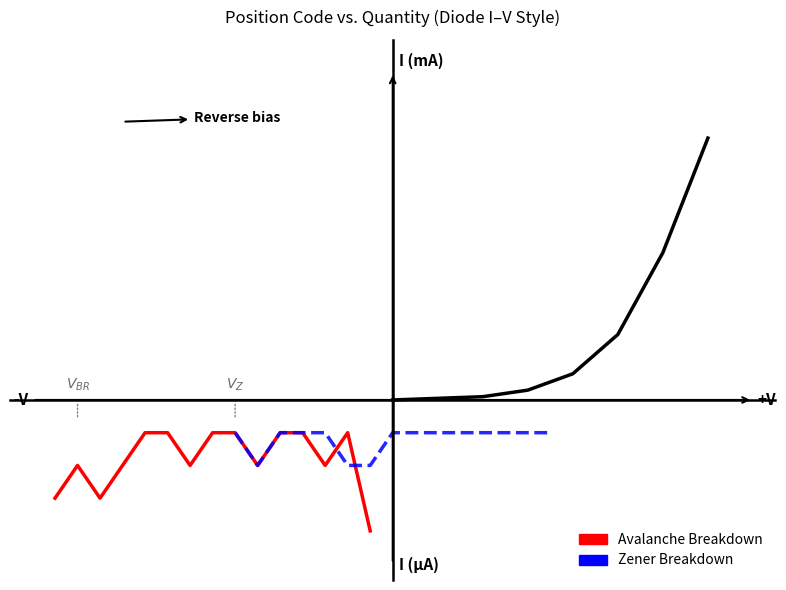

Rank the series by their average value, from lowest to highest.

Avalanche Breakdown, Zener Breakdown